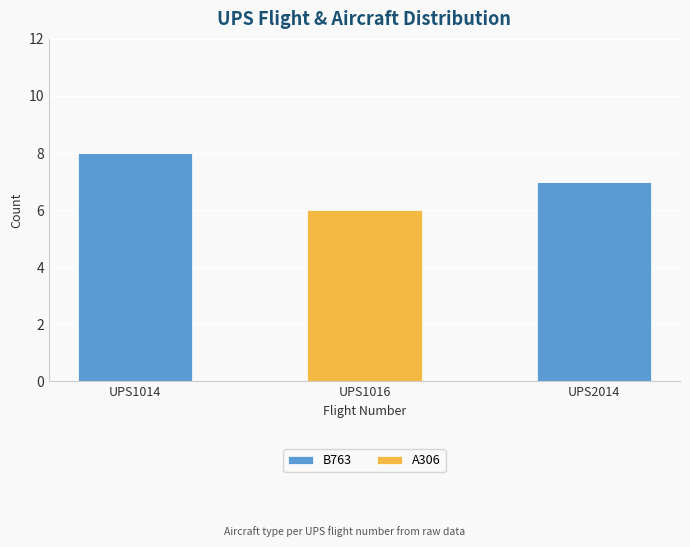

At which category is the sum across all series the highest?

UPS1014